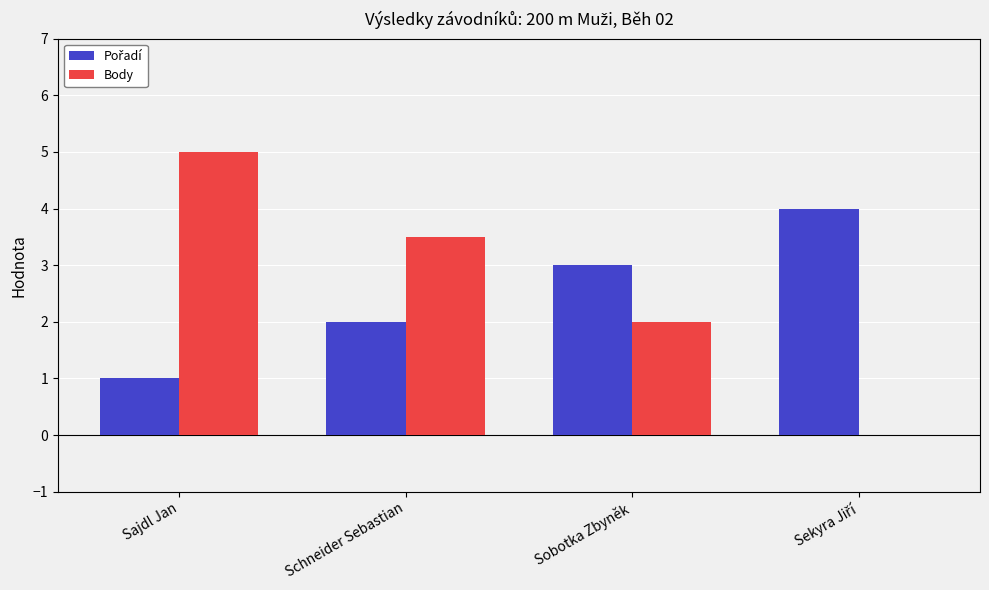

What is the greatest value displayed?

5.0